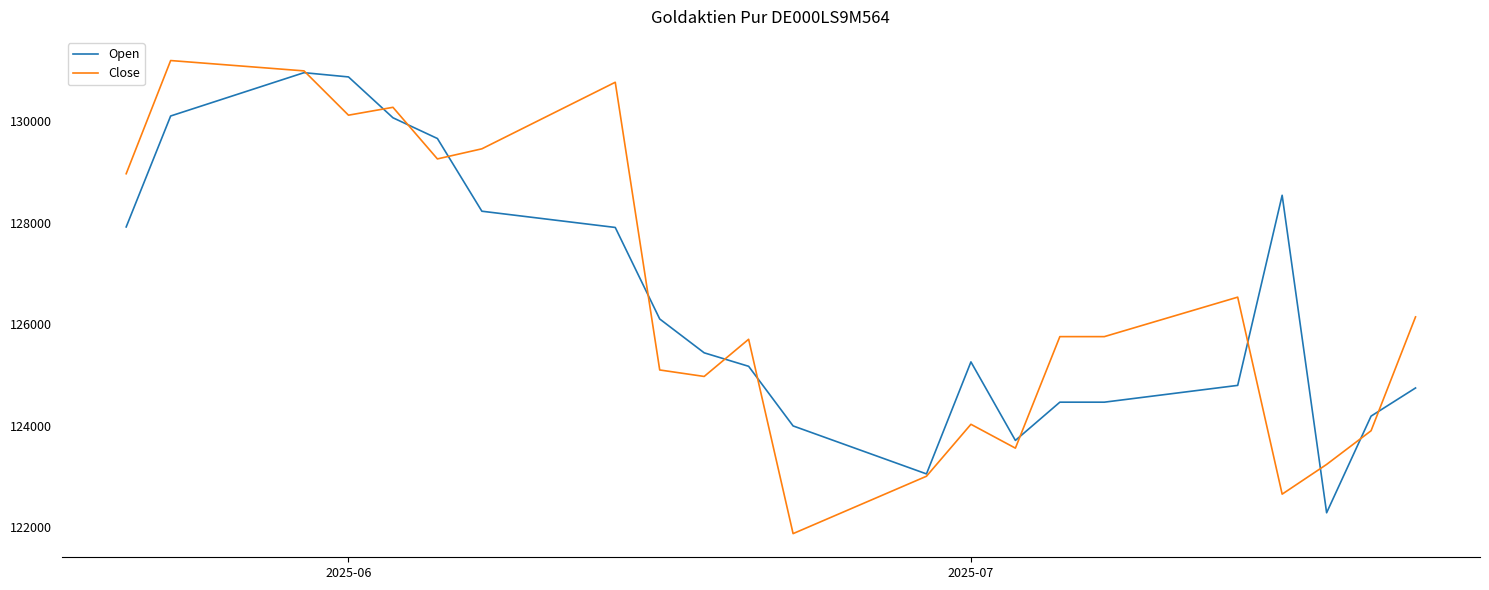

What is the minimum value for Open?

122287